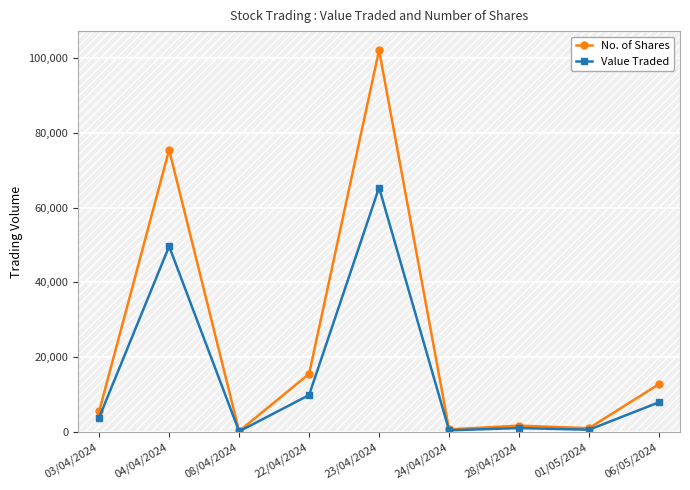

At which category does Value Traded reach its first local peak?

04/04/2024